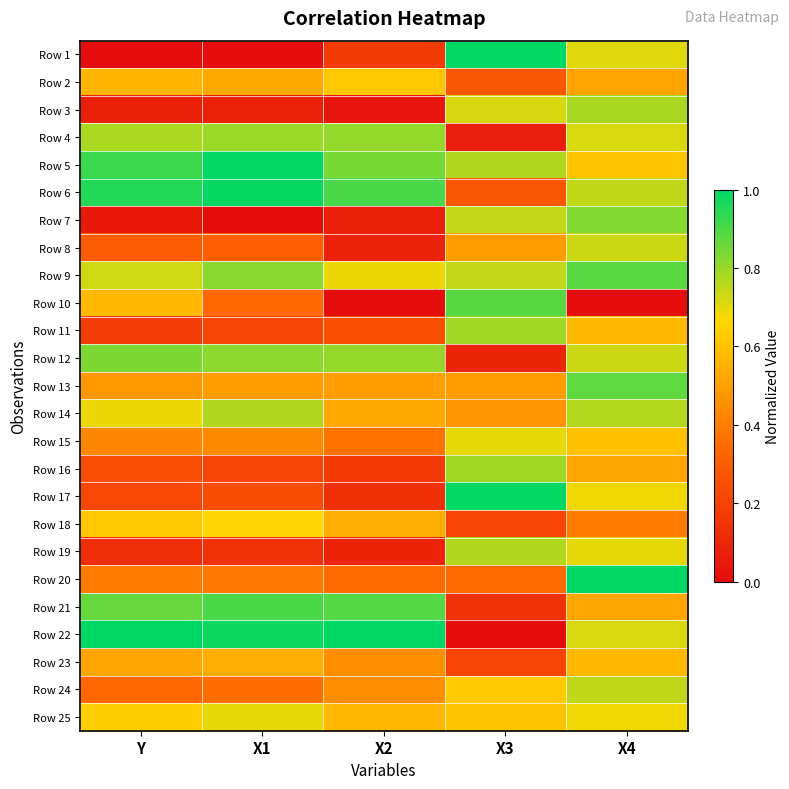

At X3, list the series in order from smallest to largest.

Row 22, Row 4, Row 12, Row 21, Row 18, Row 23, Row 2, Row 6, Row 20, Row 14, Row 8, Row 13, Row 25, Row 24, Row 15, Row 3, Row 7, Row 9, Row 5, Row 19, Row 11, Row 16, Row 10, Row 1, Row 17